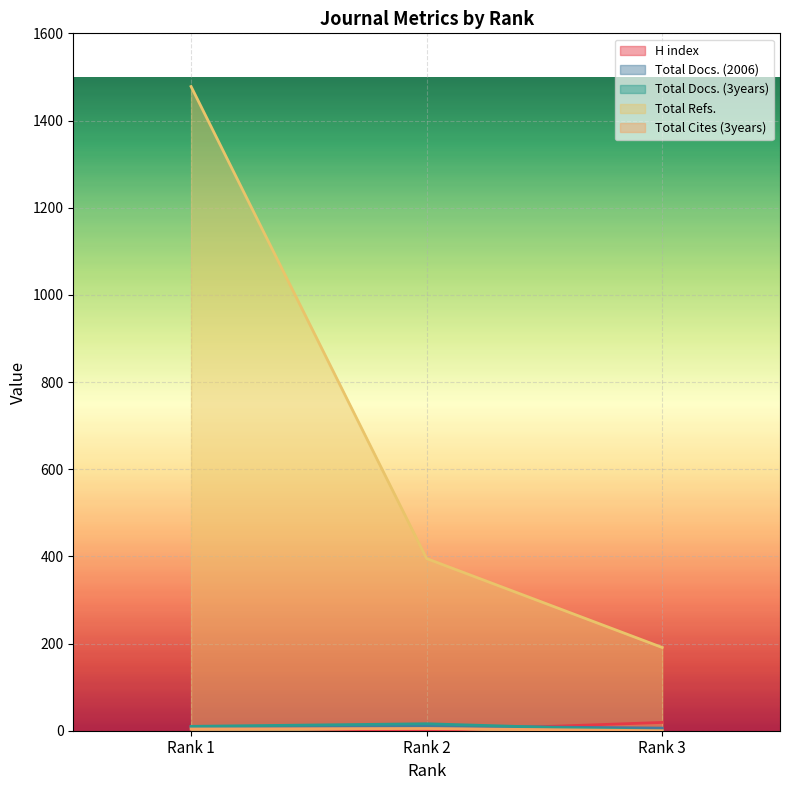

The Total Docs. (3years) series shows 16 at Rank 2. True or false?

True